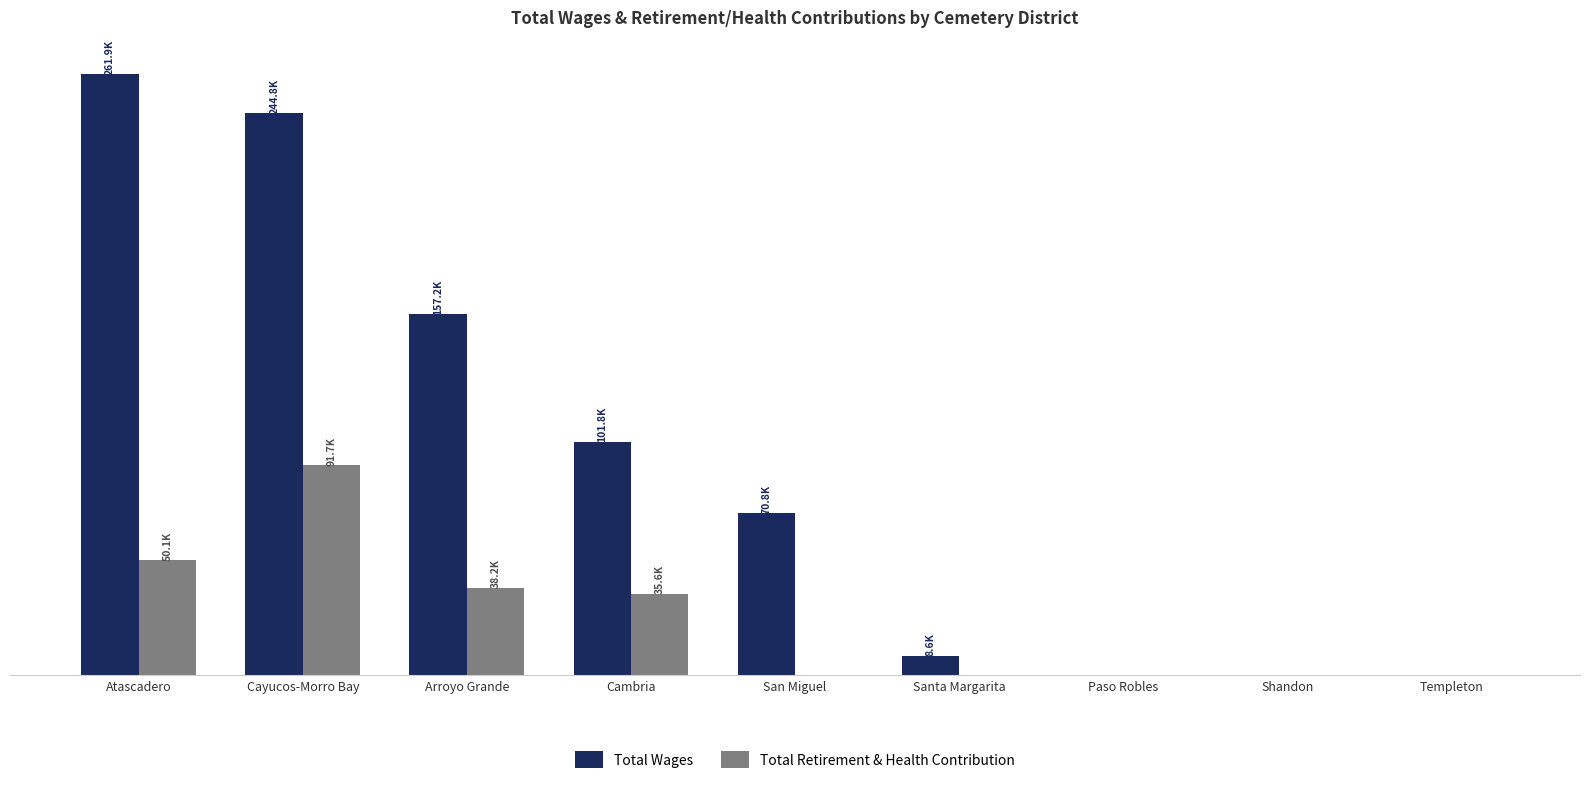

What is the label of the 2nd bar from the right?

Shandon